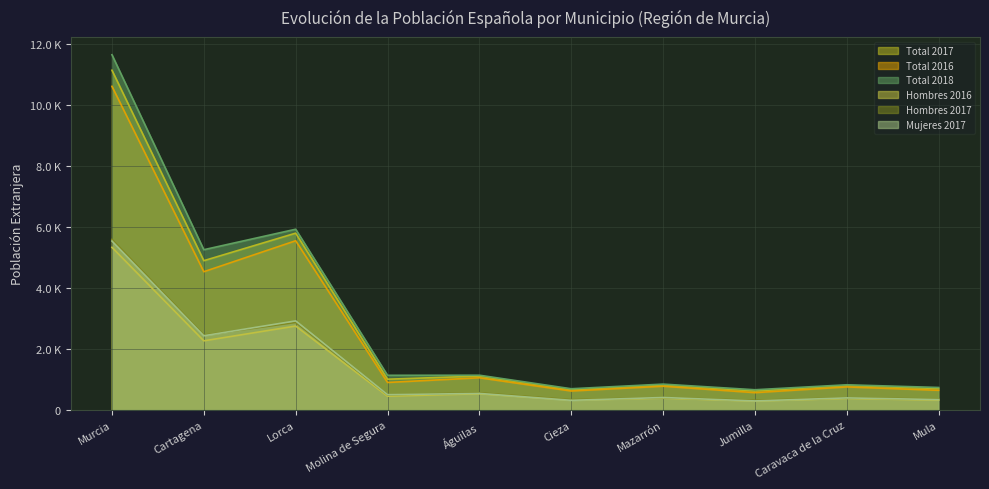

What is the smallest value displayed?

300